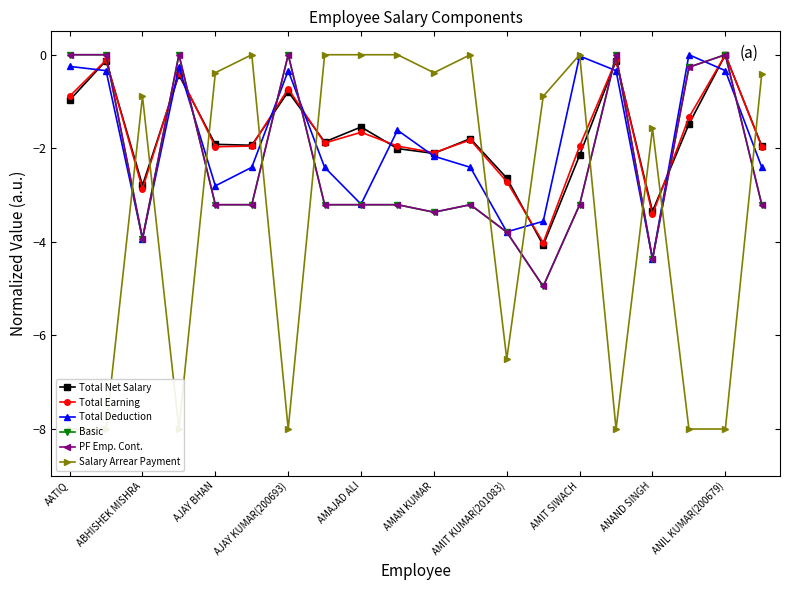

Which series has the largest range (max minus min)?

Salary Arrear Payment